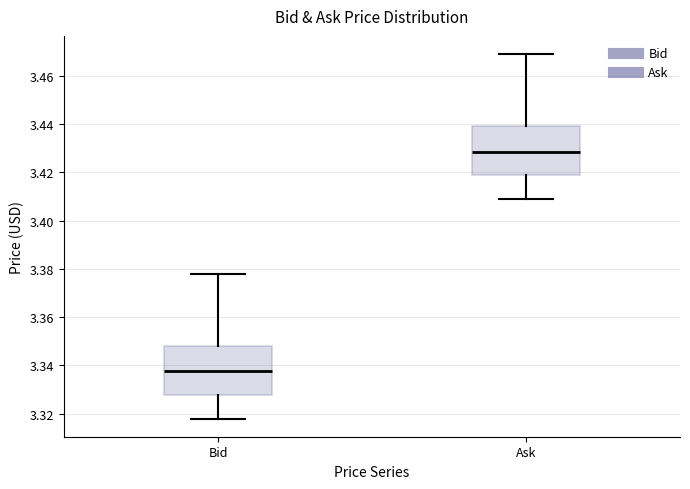

Where does the upper whisker of the box for Bid end on the y-axis? The values are not printed on the chart, so give them approximately, as read against the axis.

3.378